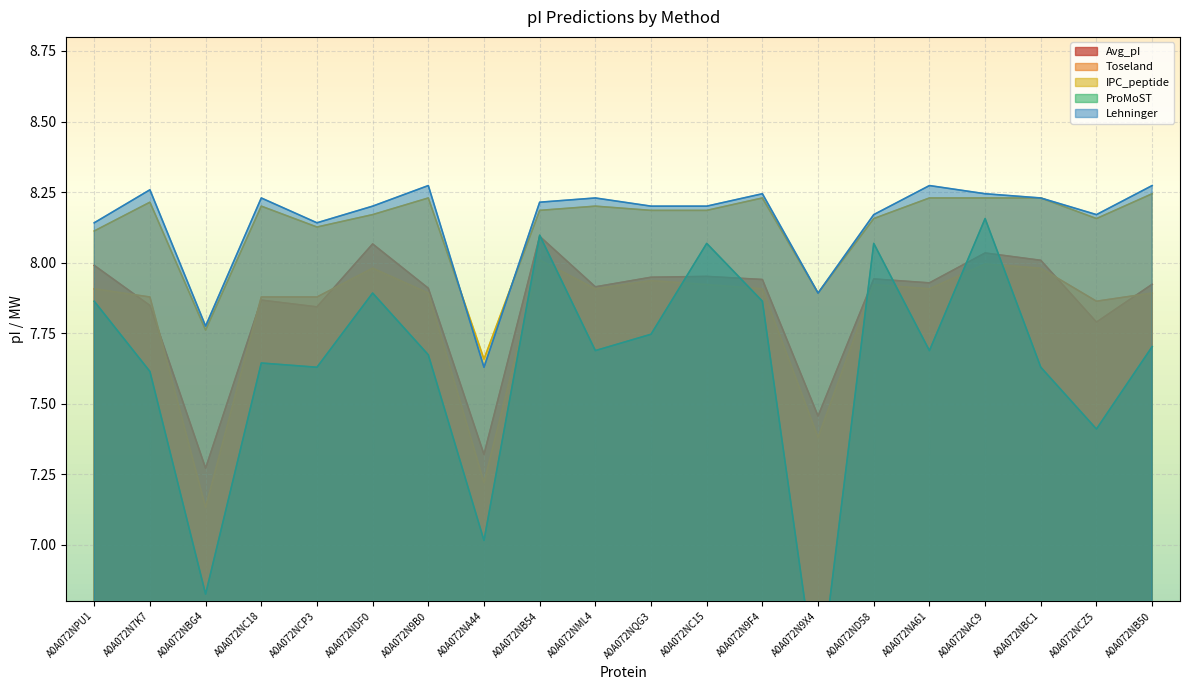

Rank the series by their maximum value, from lowest to highest.

Toseland, Avg_pI, ProMoST, IPC_peptide, Lehninger